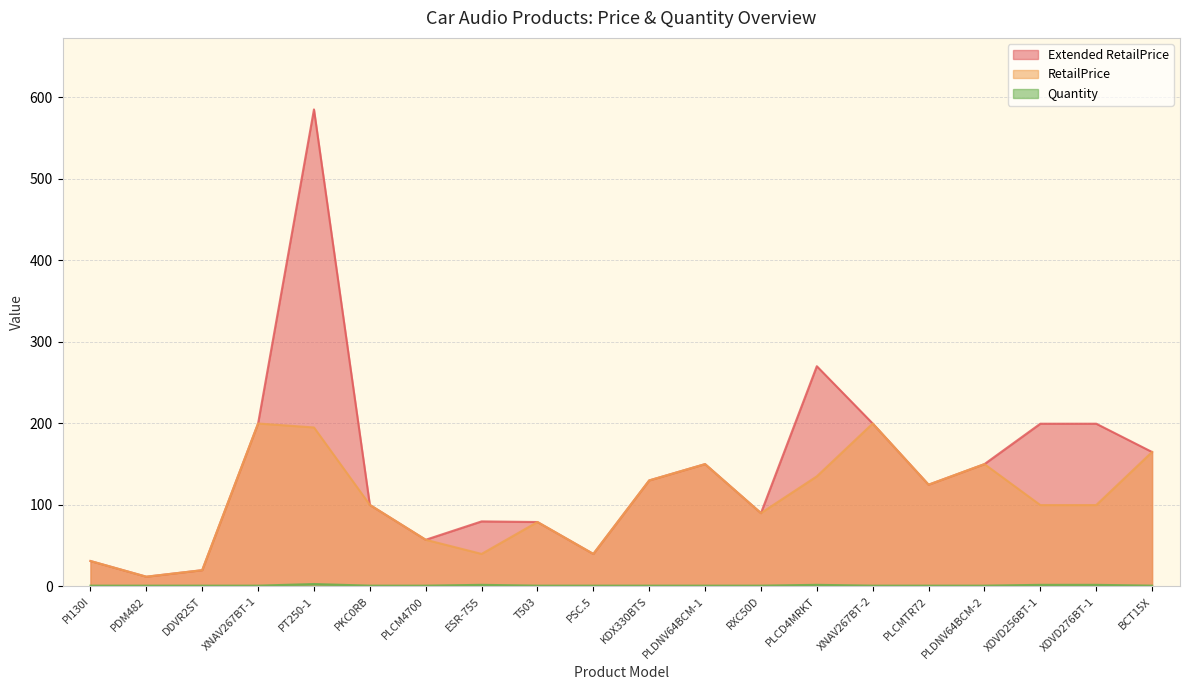

At which label is Extended RetailPrice closest to 298?

PLCD4MRKT